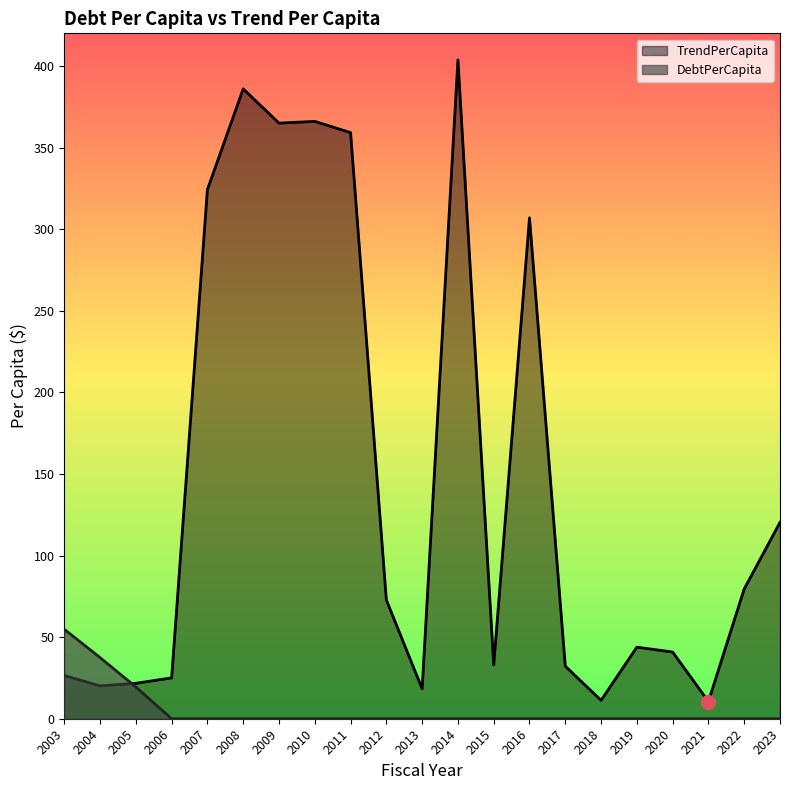

Count the number of data series in this chart.

2